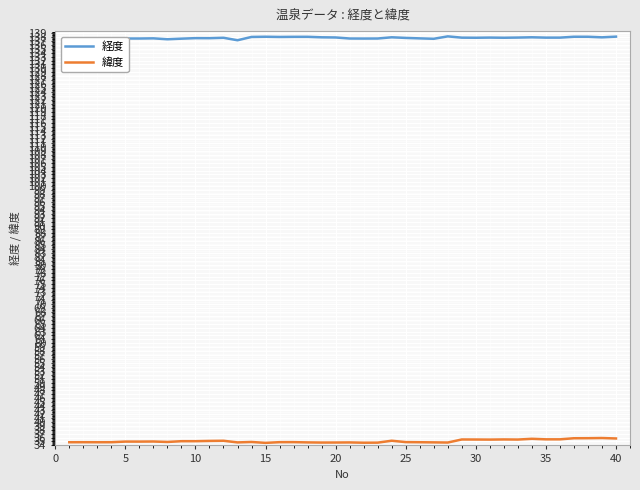

Rank the series by their maximum value, from highest to lowest.

経度, 緯度